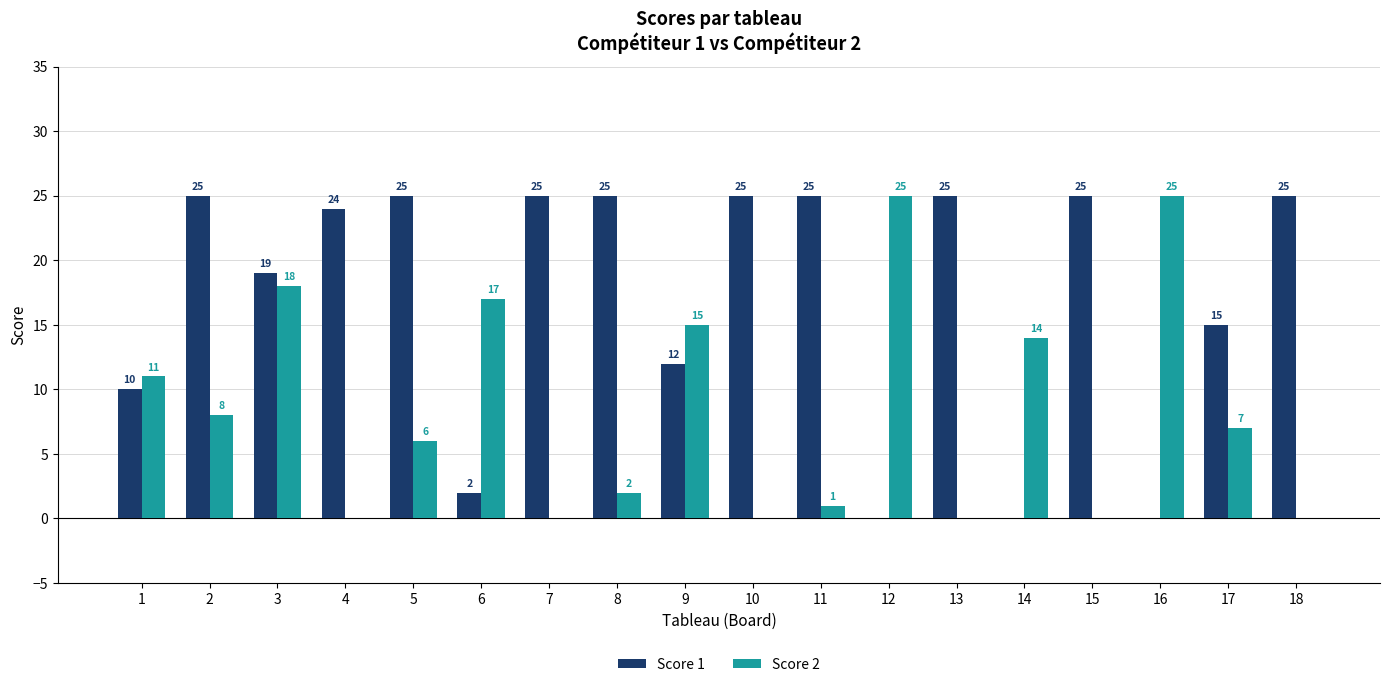

How many groups of bars are there?

18